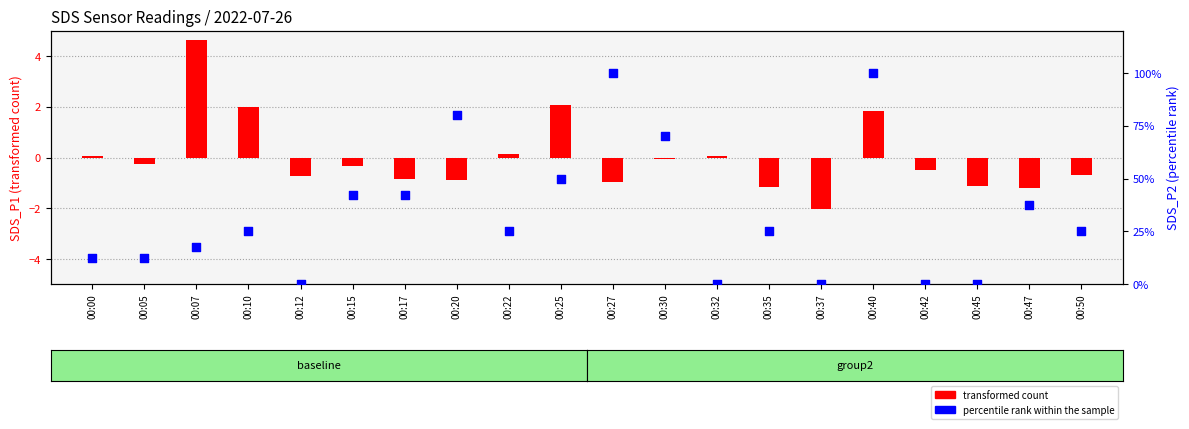

Which series reaches the minimum Y coordinate?

transformed count